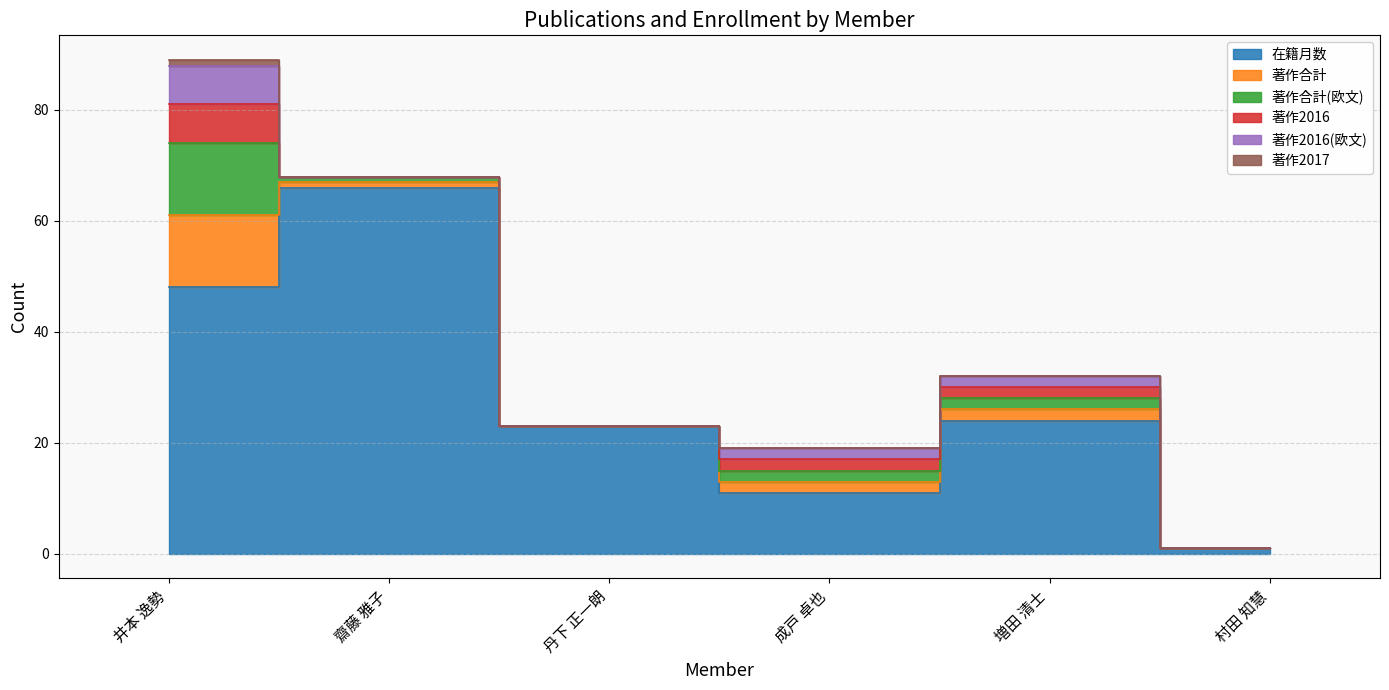

Reading right to left, transcribe all the data shown in this chart.

在籍月数: 1	24	11	23	66	48
著作合計: 0	2	2	0	1	13
著作合計(欧文): 0	2	2	0	1	13
著作2016: 0	2	2	0	0	7
著作2016(欧文): 0	2	2	0	0	7
著作2017: 0	0	0	0	0	1